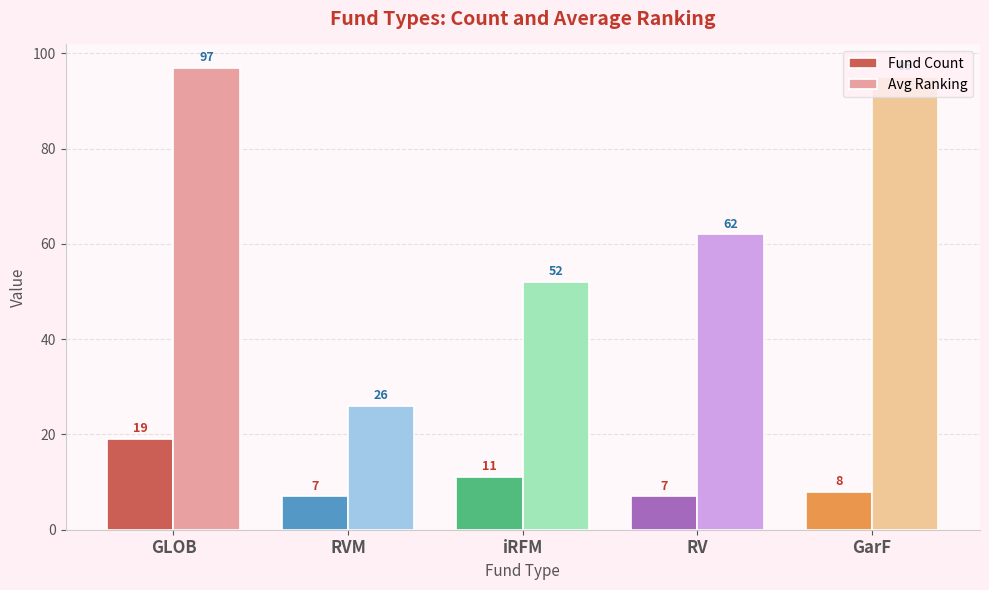

At which label does Fund Count first exceed 8?

GLOB